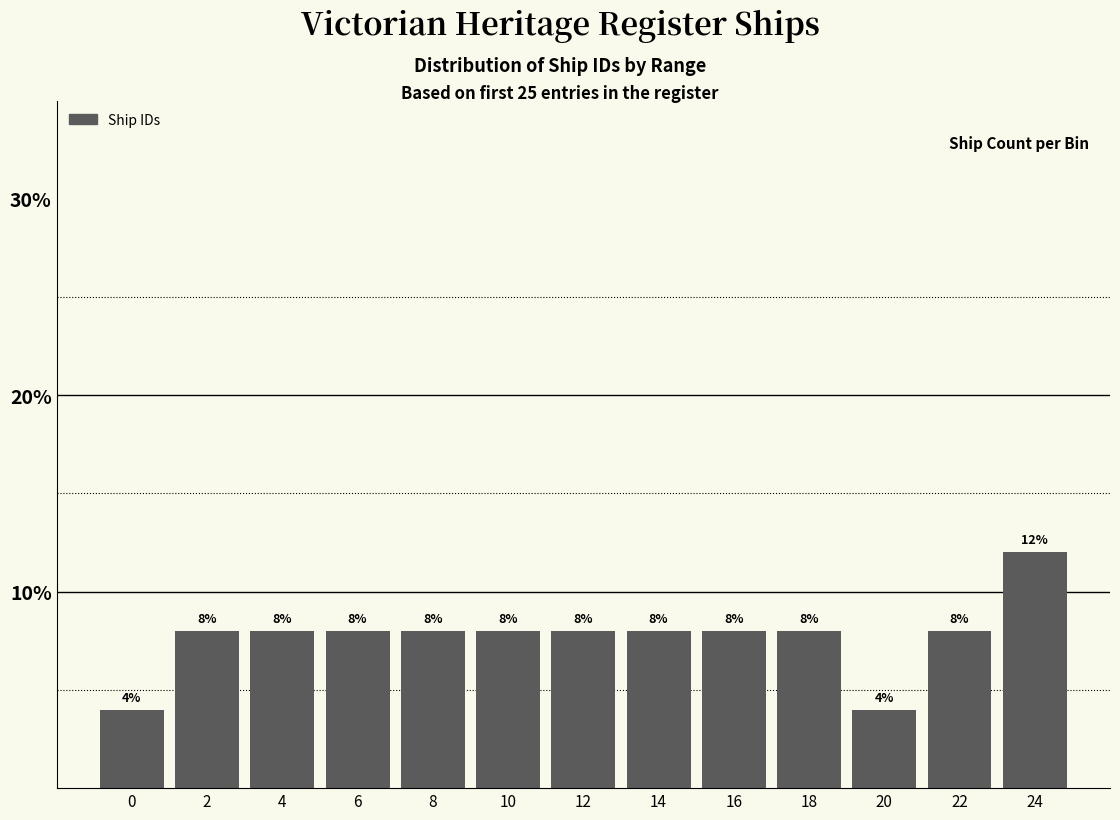

Reading right to left, extract all data points from this chart.

24=12	22=8	20=4	18=8	16=8	14=8	12=8	10=8	8=8	6=8	4=8	2=8	0=4